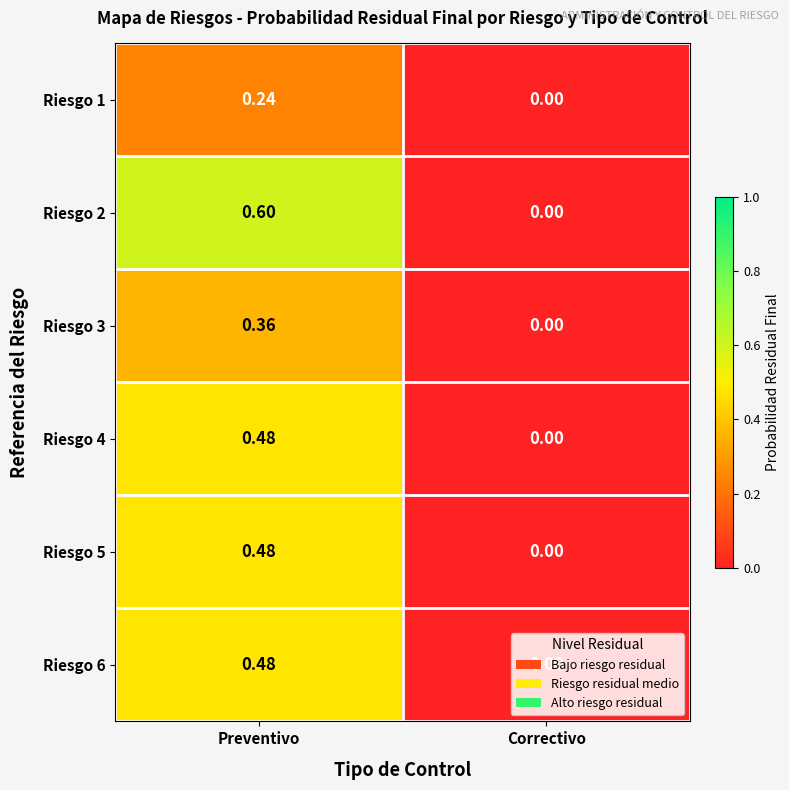

Which label corresponds to the smallest value in the chart?

Correctivo